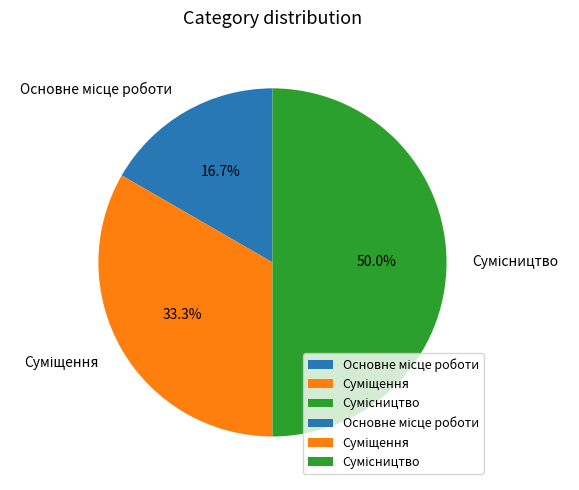

What percentage is the Сумісництво slice, to the nearest percent?

50%